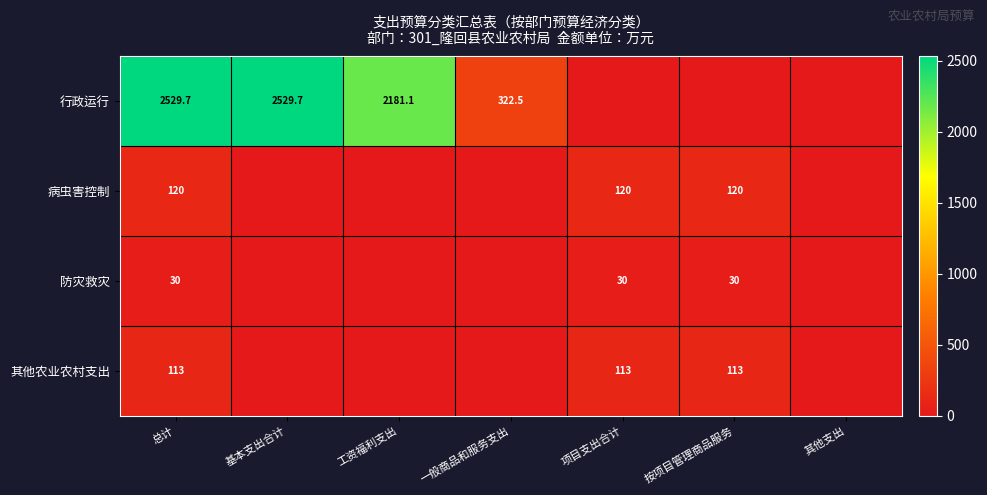

True or false: 防灾救灾 has a value of 30.0 at 项目支出合计.

True